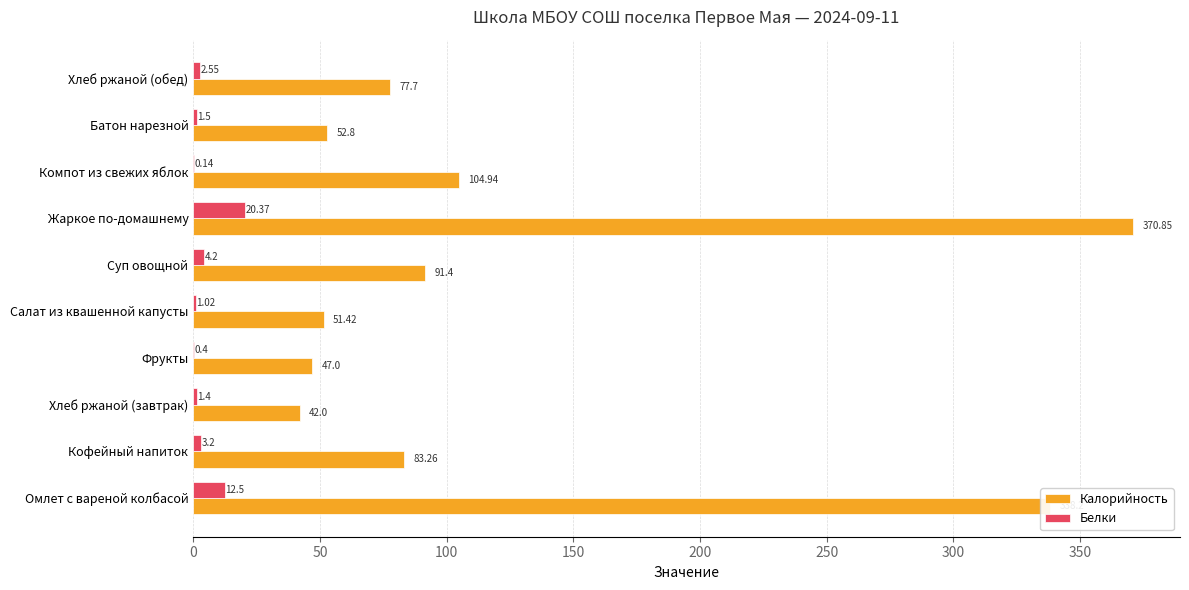

What are all the series names shown in the legend?

Калорийность, Белки